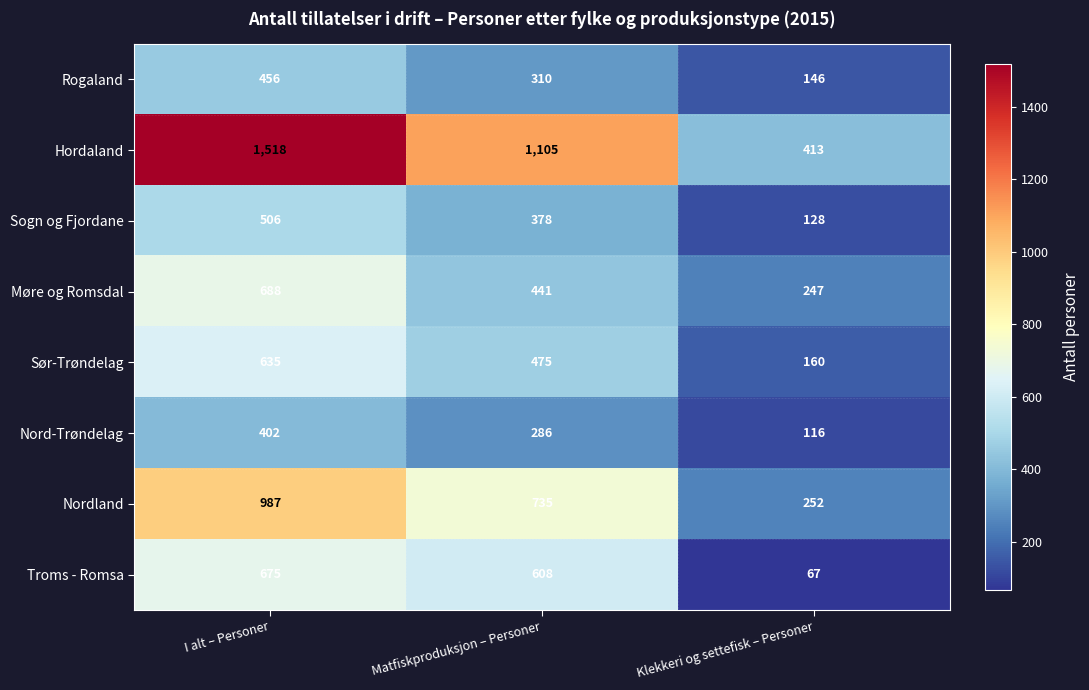

Count the number of data series in this chart.

8